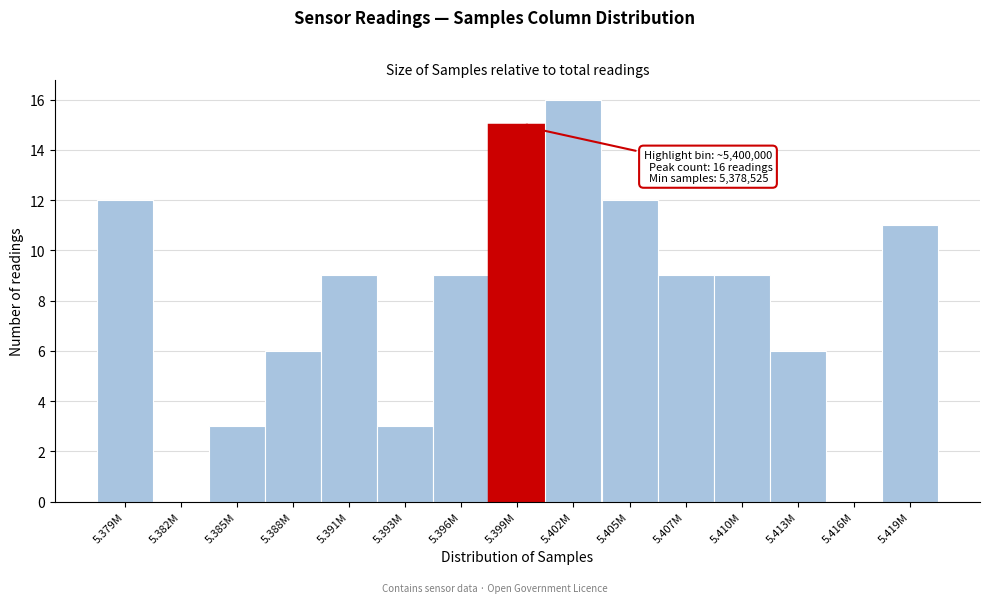

Reading left to right, what are all the values shown in this chart?

5.379M=12	5.382M=0	5.385M=3	5.388M=6	5.391M=9	5.393M=3	5.396M=9	5.399M=15	5.402M=16	5.405M=12	5.407M=9	5.410M=9	5.413M=6	5.416M=0	5.419M=11